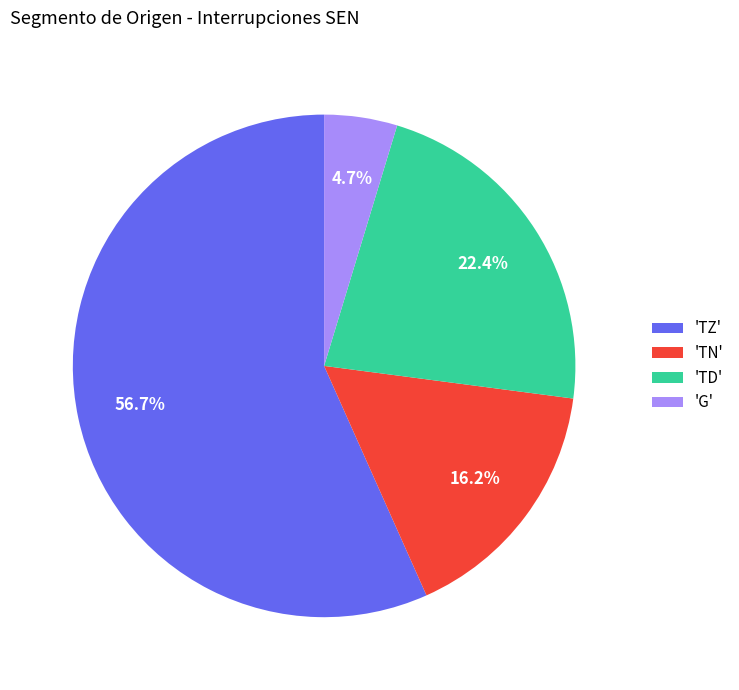

Does any single category account for the majority?

Yes